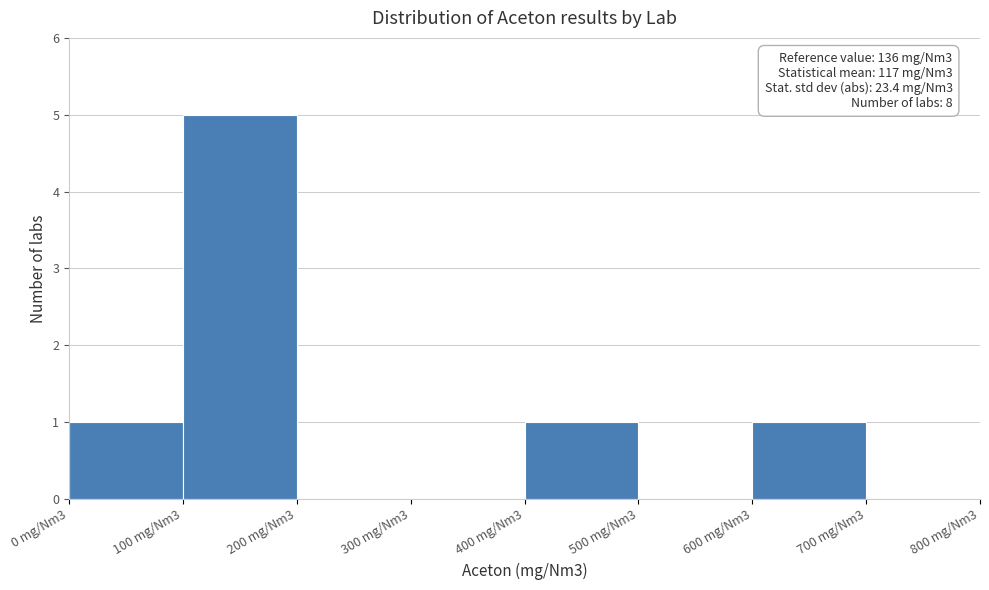

Reading right to left, list all the values displayed in this chart.

700 mg/Nm3=0	600 mg/Nm3=1	500 mg/Nm3=0	400 mg/Nm3=1	300 mg/Nm3=0	200 mg/Nm3=0	100 mg/Nm3=5	0 mg/Nm3=1